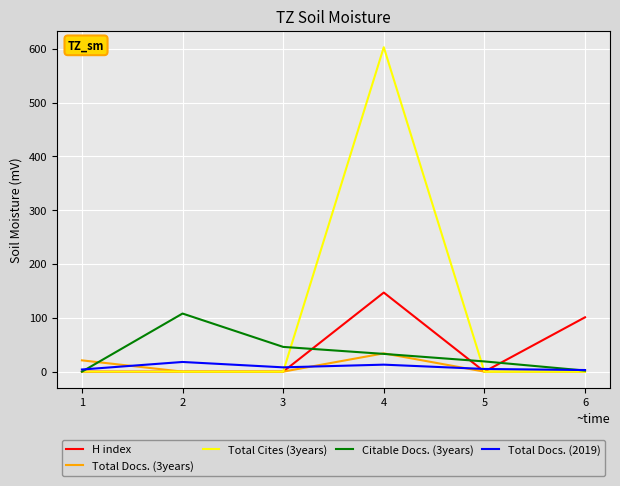

The Total Cites (3years) series shows 0 at 1. True or false?

True